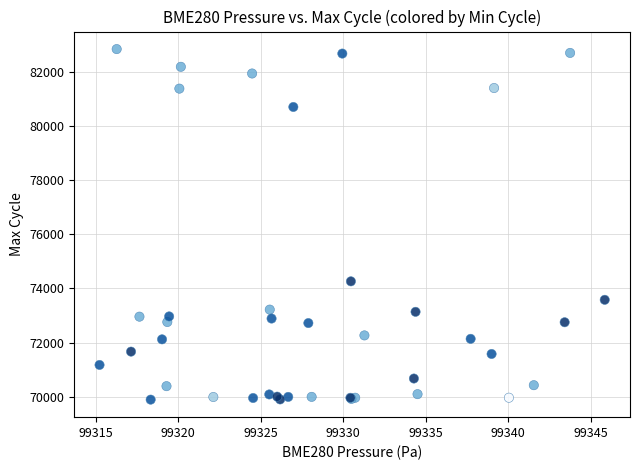

What Y value in the scatter plot is closest to 76367?

74262